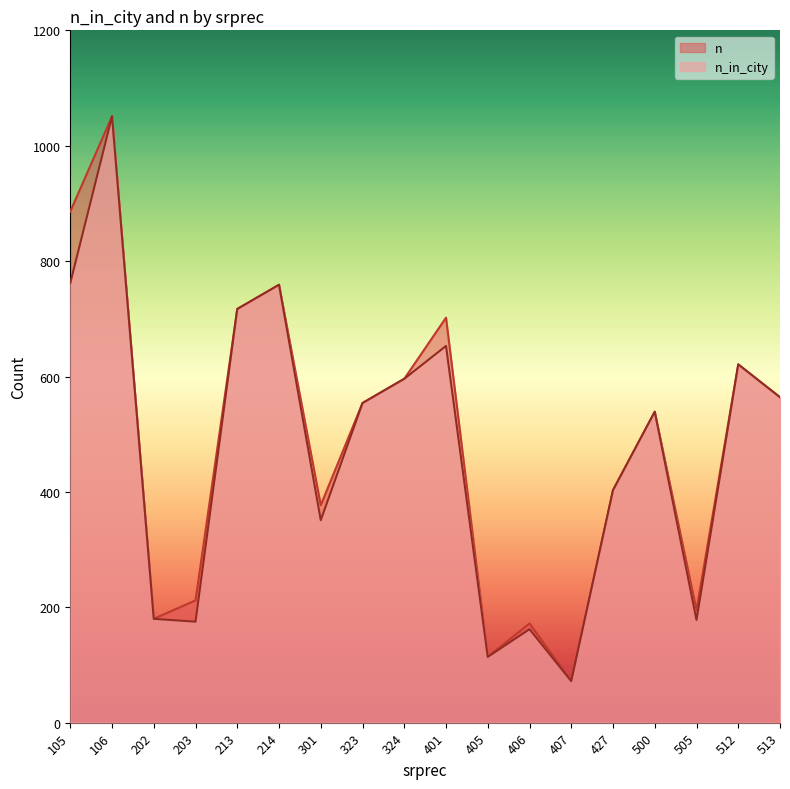

What is the difference between the maximum and minimum values in the n_in_city series?

979